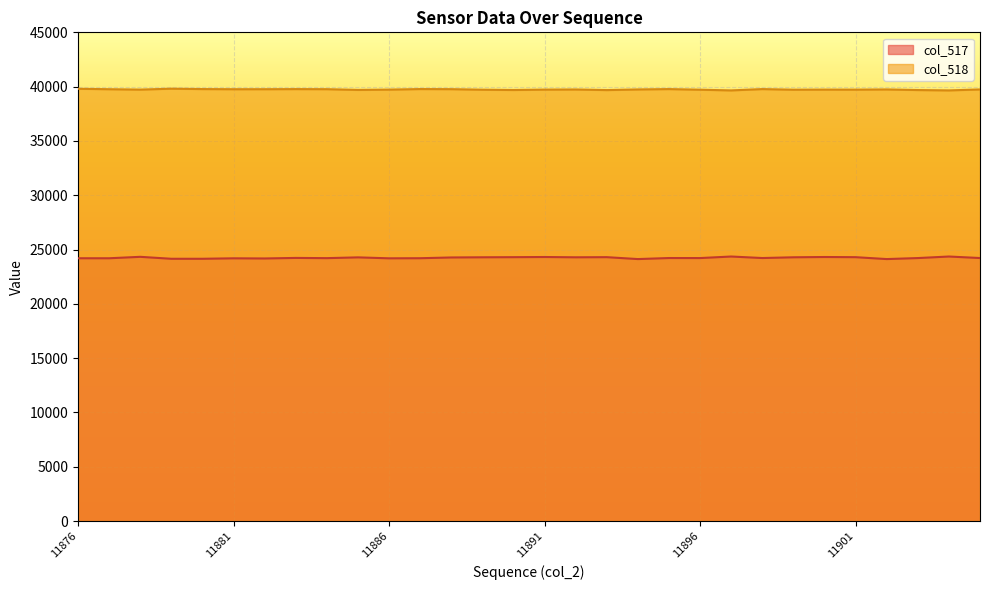

Where does the col_518 series first go above 39741?

11876